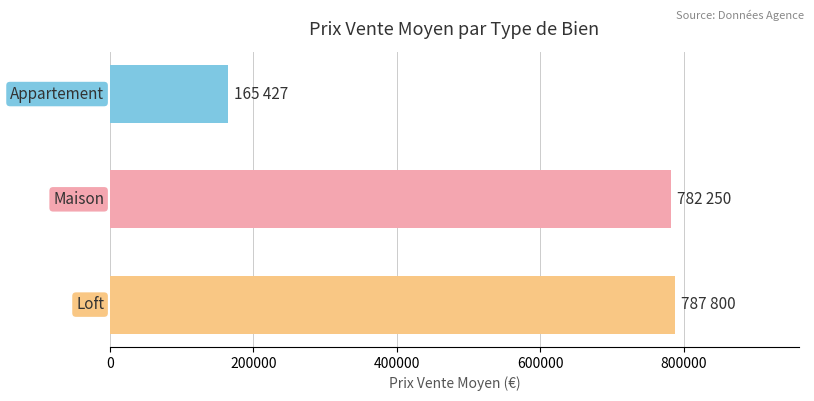

What is the difference between the maximum and minimum values?

622373